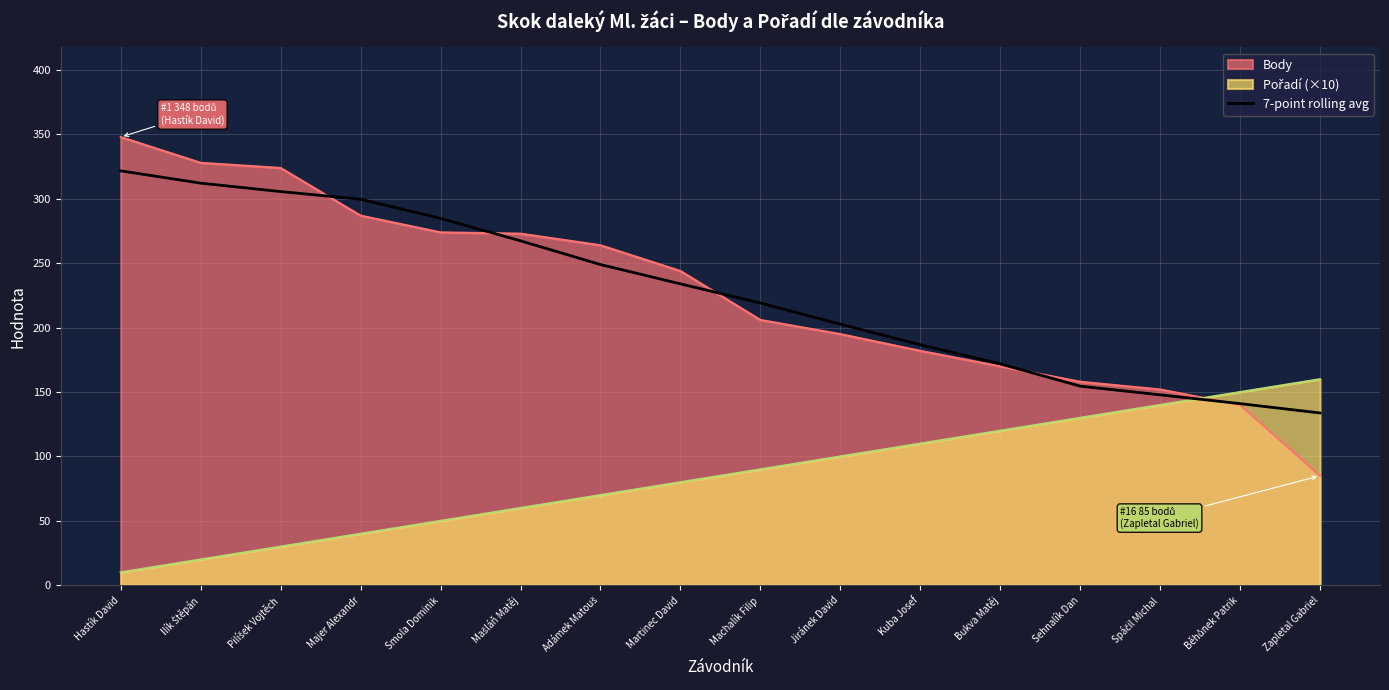

Which series has the largest range (max minus min)?

Body